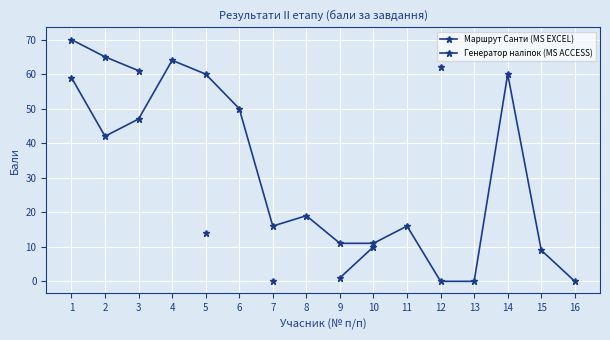

The value of Маршрут Санти (MS EXCEL) at 6 is 20.8. True or false?

False